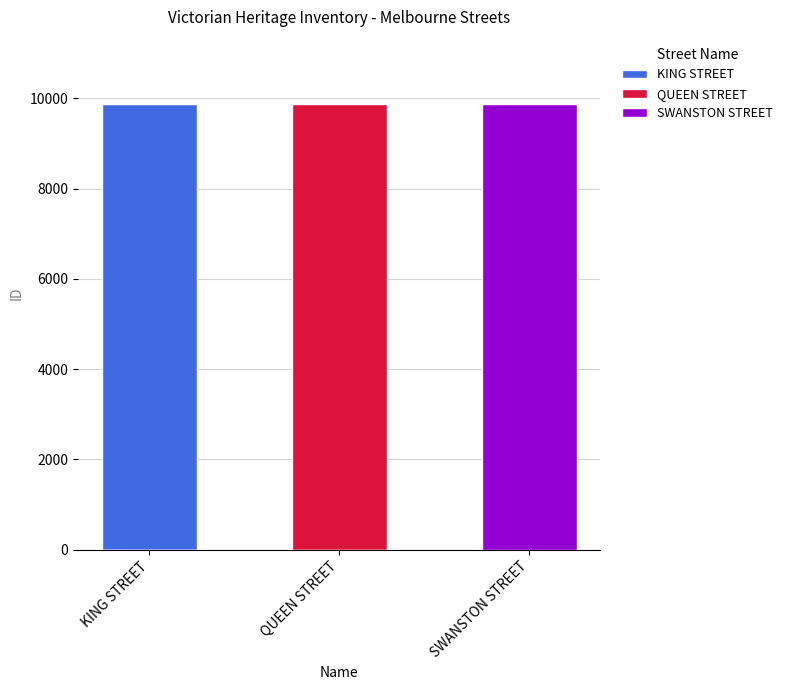

How many data points does each series have?

3